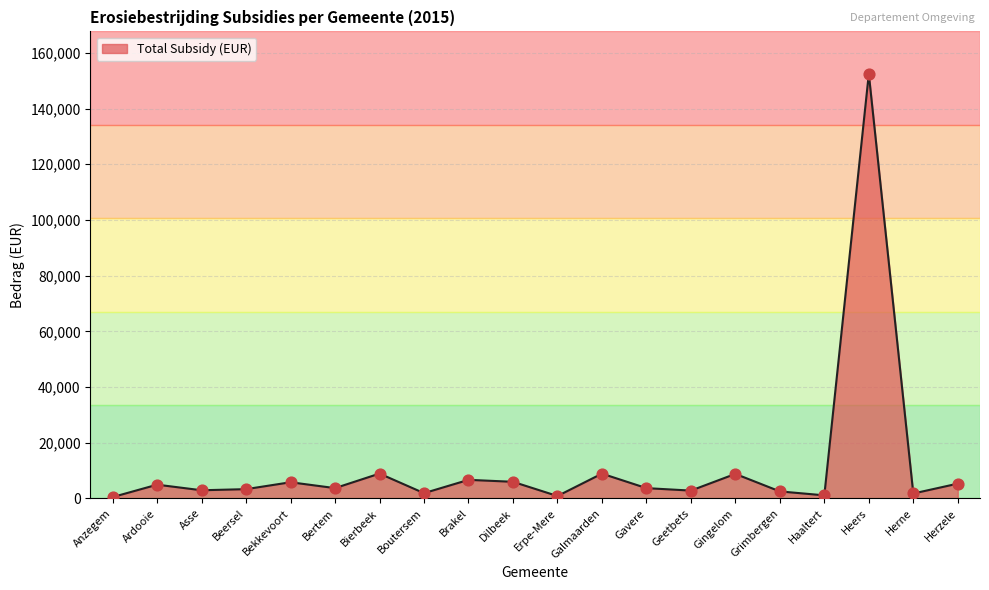

Between Heers and Gingelom, which is larger?

Heers